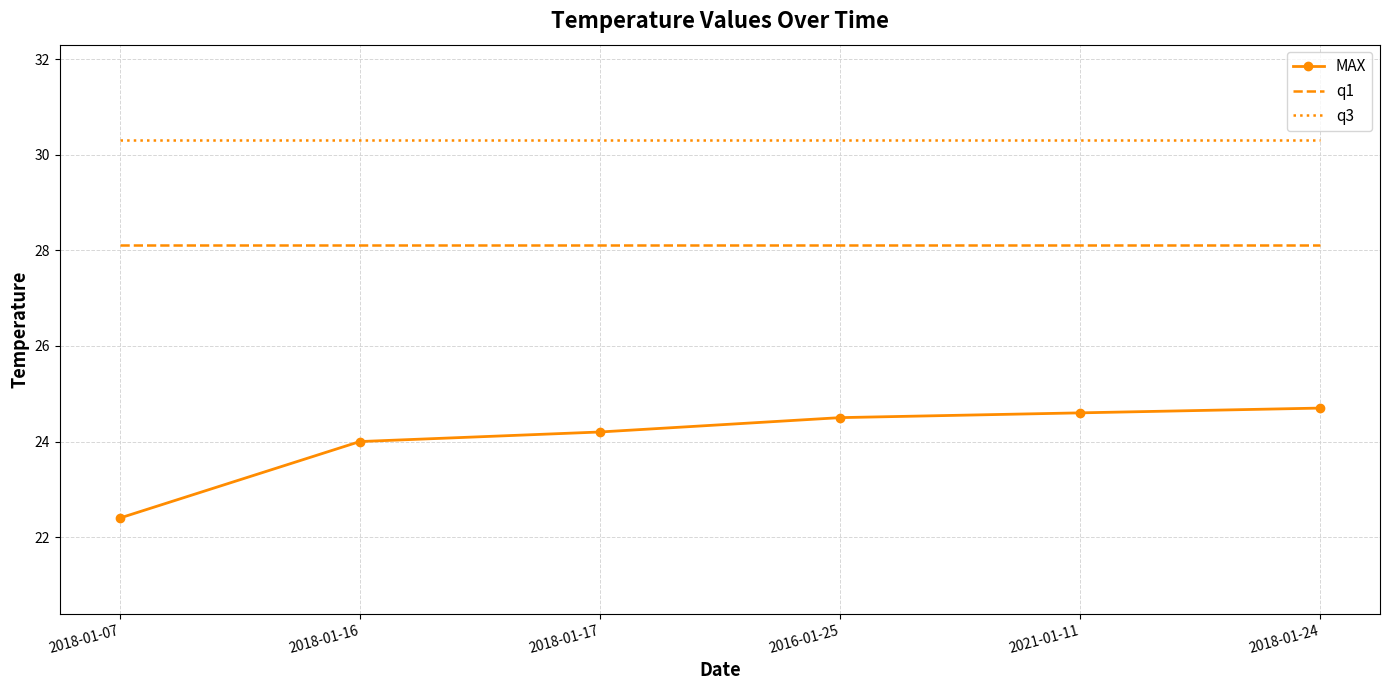

True or false: MAX has more than 0 points higher than both neighbors.

False